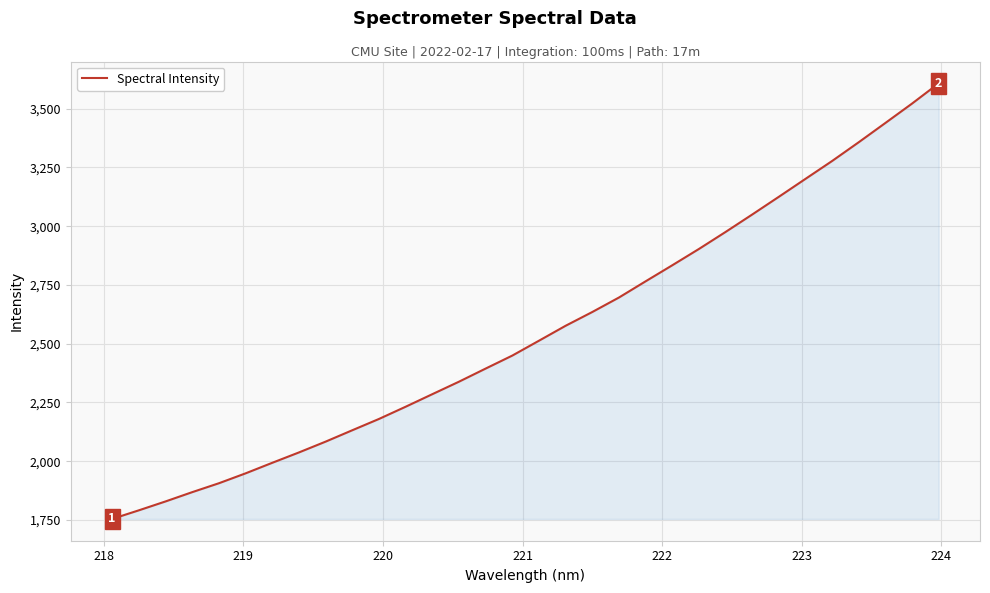

What is the difference between the maximum and minimum values?

1853.6